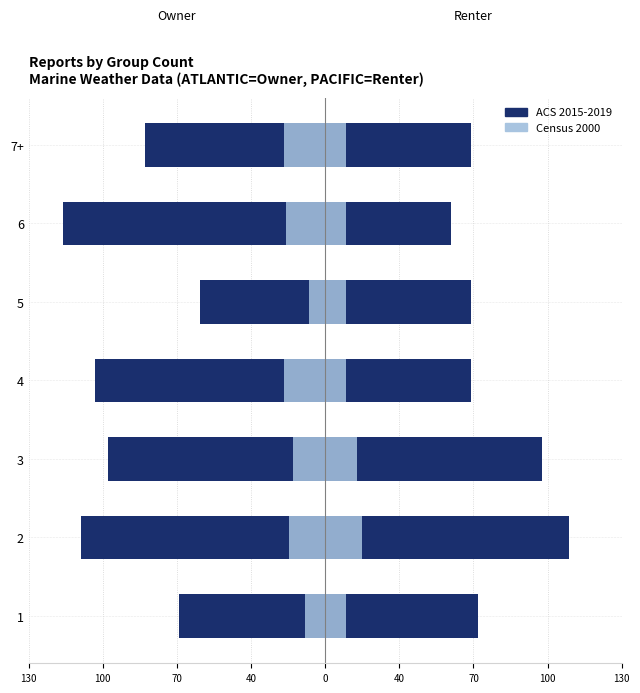

What value does the ACS 2015-2019 series have at 0?

-55